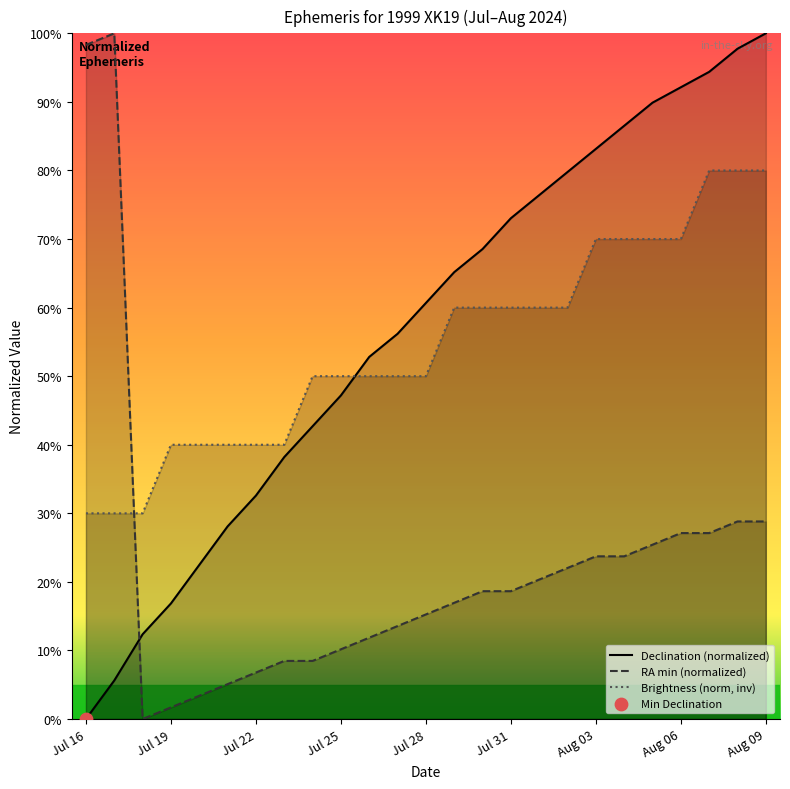

What is the total value across all series at 23?

206.6